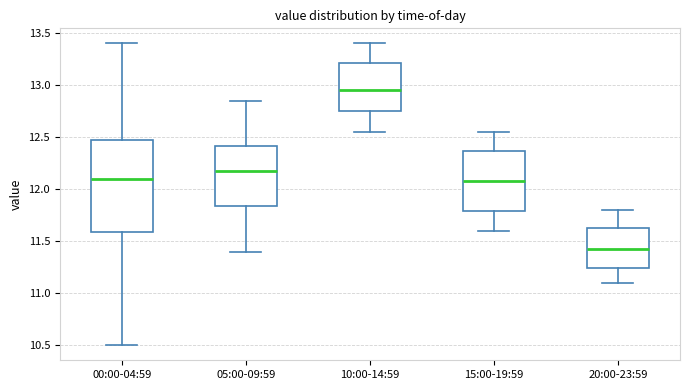

Reading left to right, read every box against the y-axis: the position of its median line, the range the box covers, and the ends of its whiskers. The values are not printed on the chart, so give them approximately, as read against the axis.

00:00-04:59: median 12.10, box 11.60 to 12.45, whiskers 10.50 to 13.40
05:00-09:59: median 12.20, box 11.85 to 12.40, whiskers 11.40 to 12.85
10:00-14:59: median 12.95, box 12.75 to 13.20, whiskers 12.55 to 13.40
15:00-19:59: median 12.10, box 11.80 to 12.35, whiskers 11.60 to 12.55
20:00-23:59: median 11.45, box 11.25 to 11.65, whiskers 11.10 to 11.80